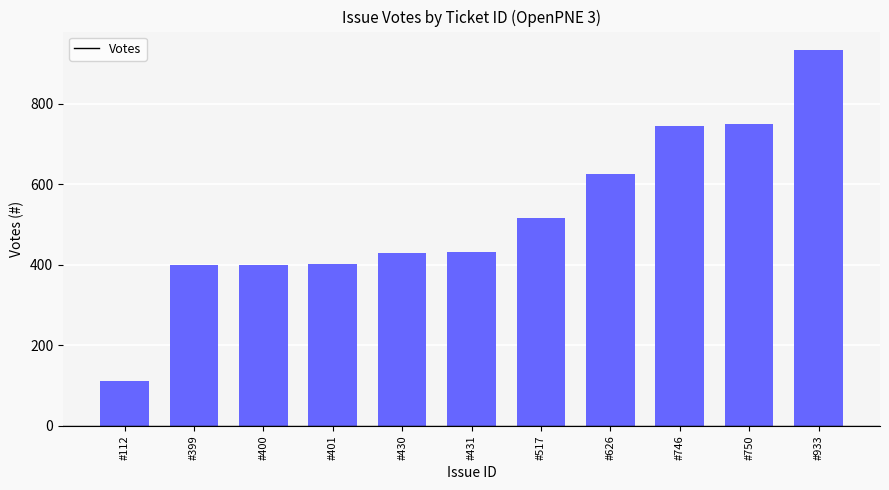

What is the value of the 9th bar from the left?

746